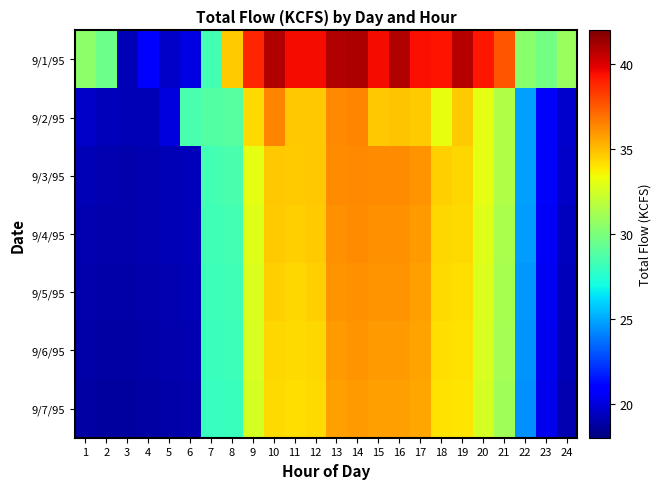

What is the difference between the highest and lowest values at 21?

6.5